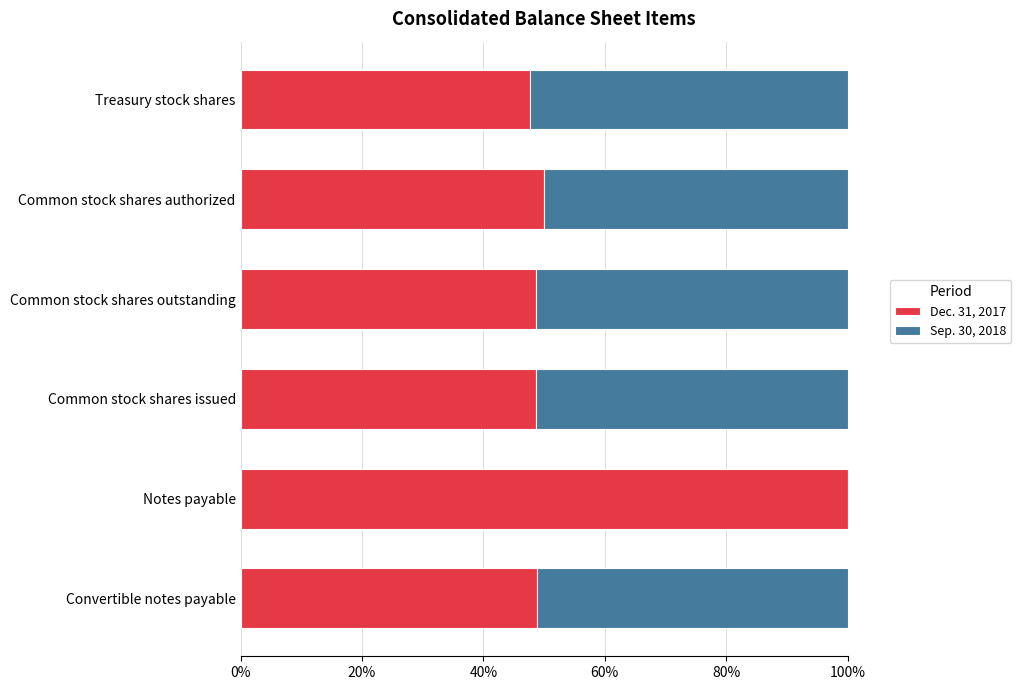

What are all the series names shown in the legend?

Dec. 31, 2017, Sep. 30, 2018